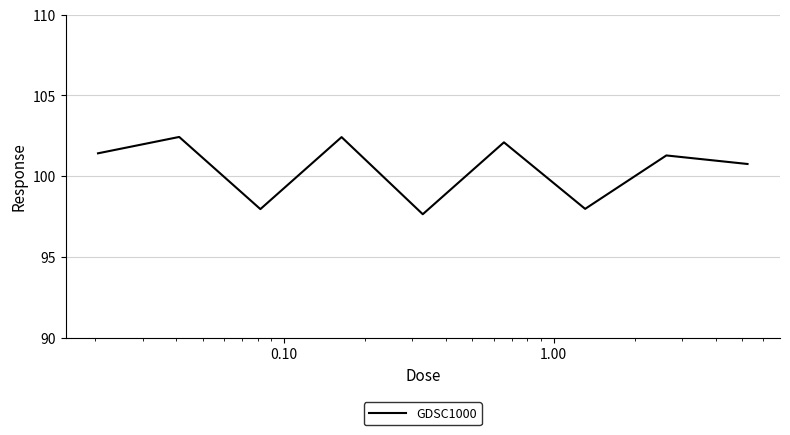

What is the difference between the maximum and minimum values?

4.8